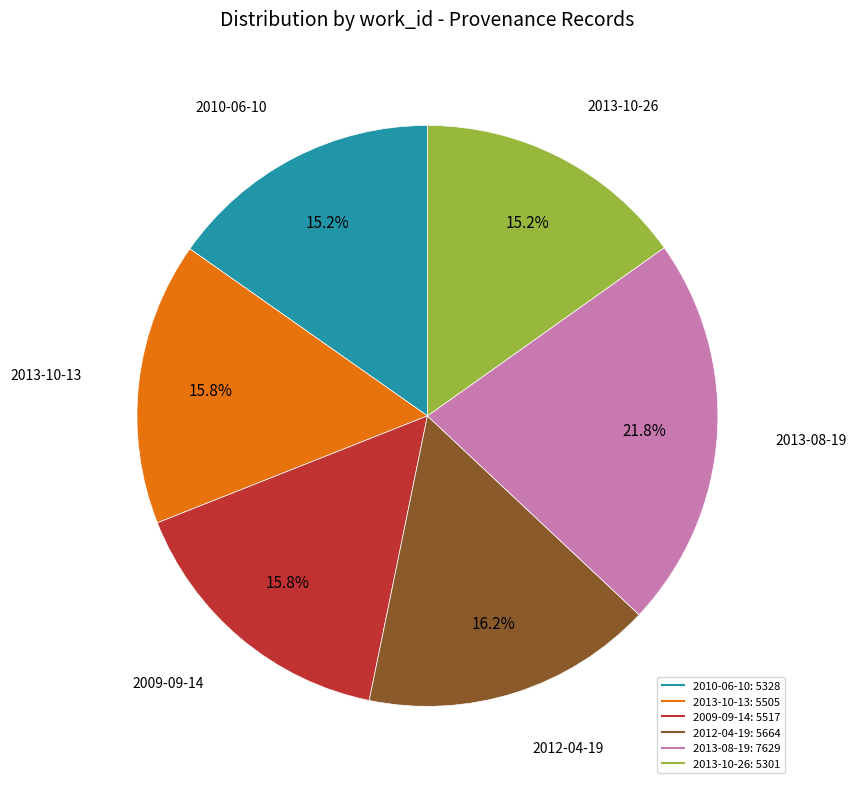

What is the largest slice in the pie chart?

2013-08-19